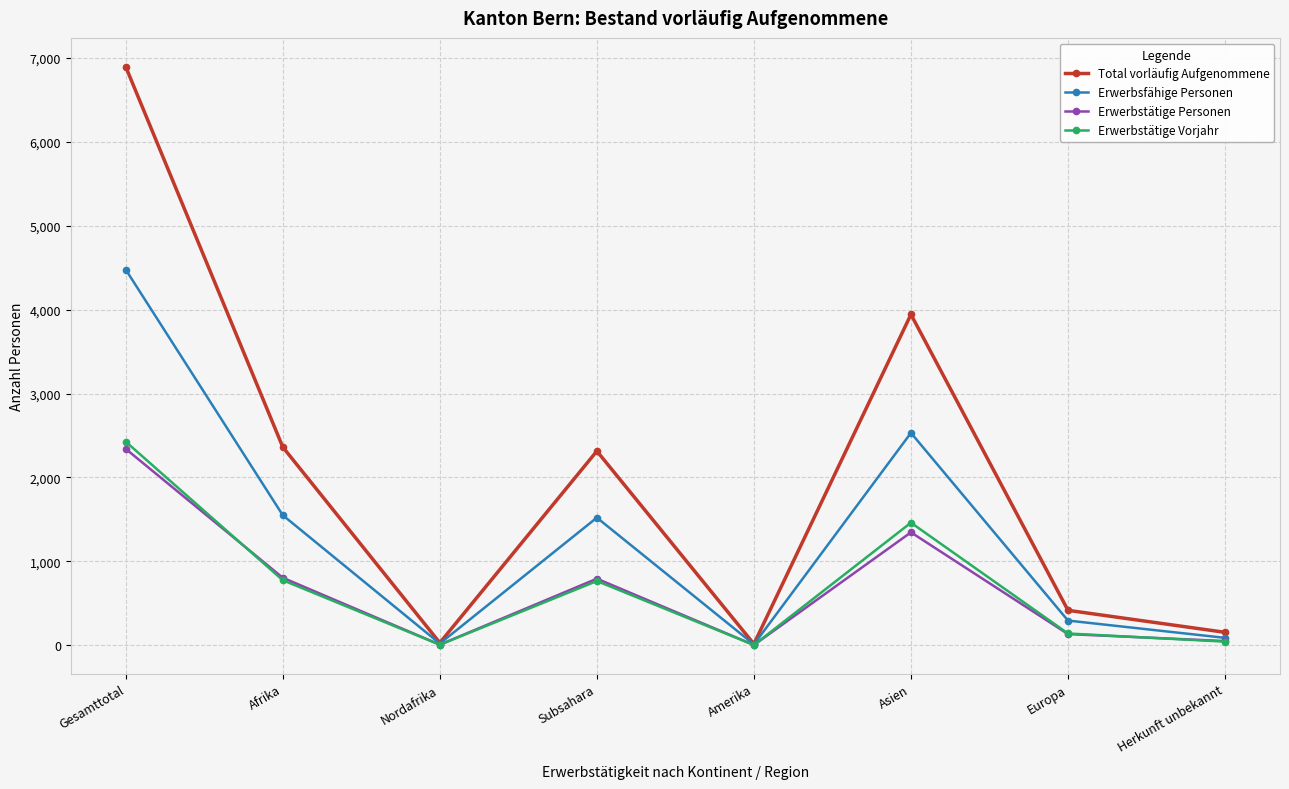

What are all the series names shown in the legend?

Total vorläufig Aufgenommene, Erwerbsfähige Personen, Erwerbstätige Personen, Erwerbstätige Vorjahr